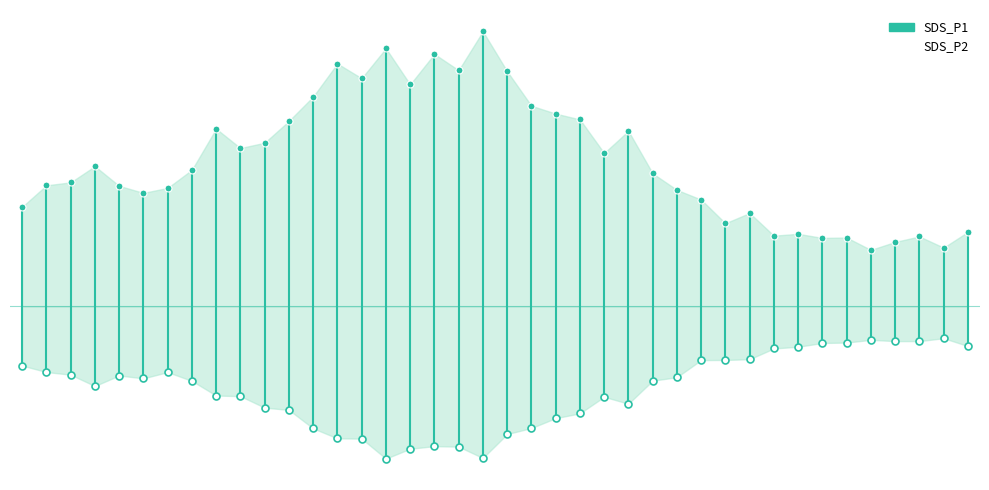

List the series in order of their overall mean, lowest first.

SDS_P2, SDS_P1